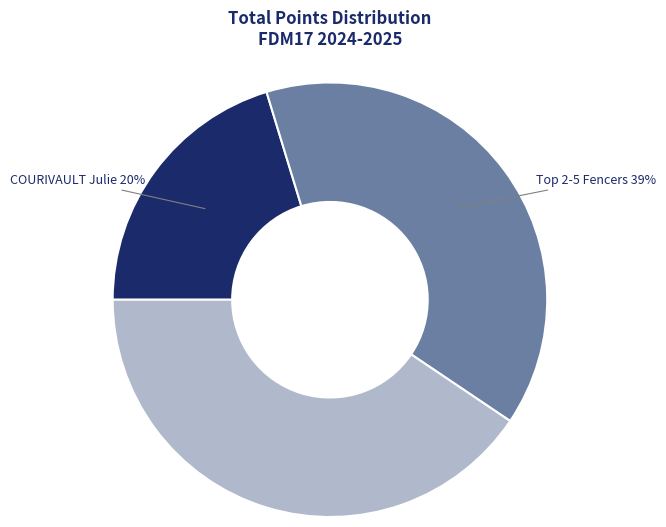

To the nearest percent, what is the average slice percentage?

33%